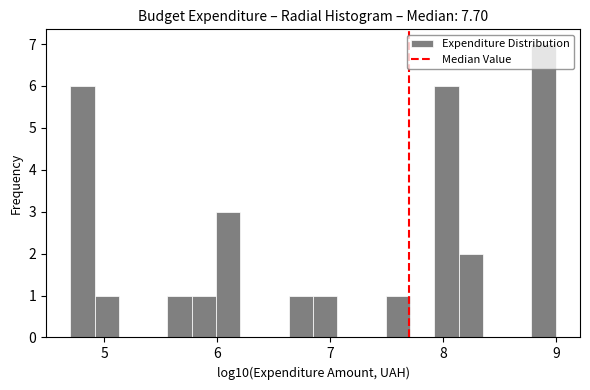

Around what value on the x-axis is the tallest bar? Give the approximate position of its centre, as read against the axis.

8.9